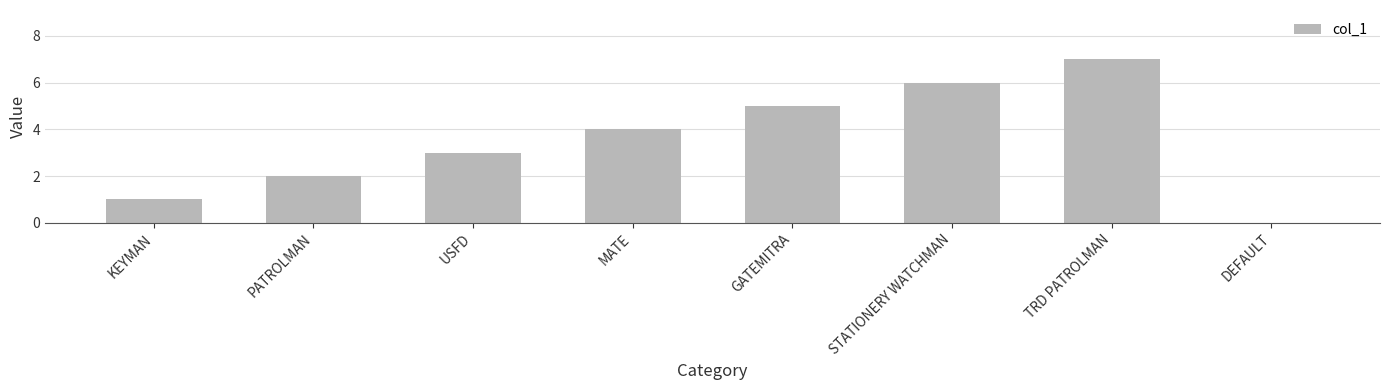

The value at TRD PATROLMAN is 12. True or false?

False